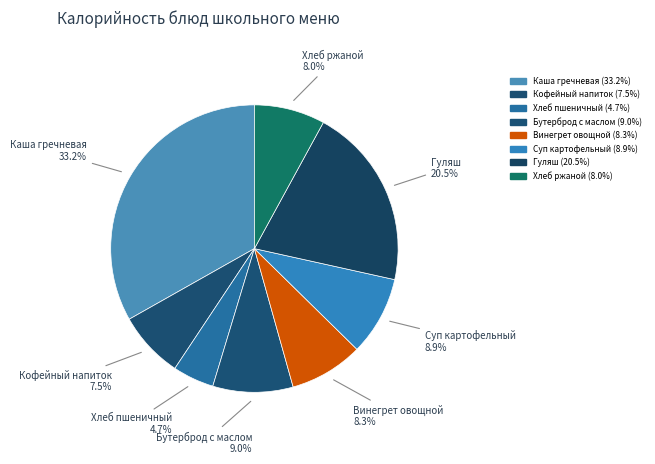

Is there a majority slice in this chart?

No